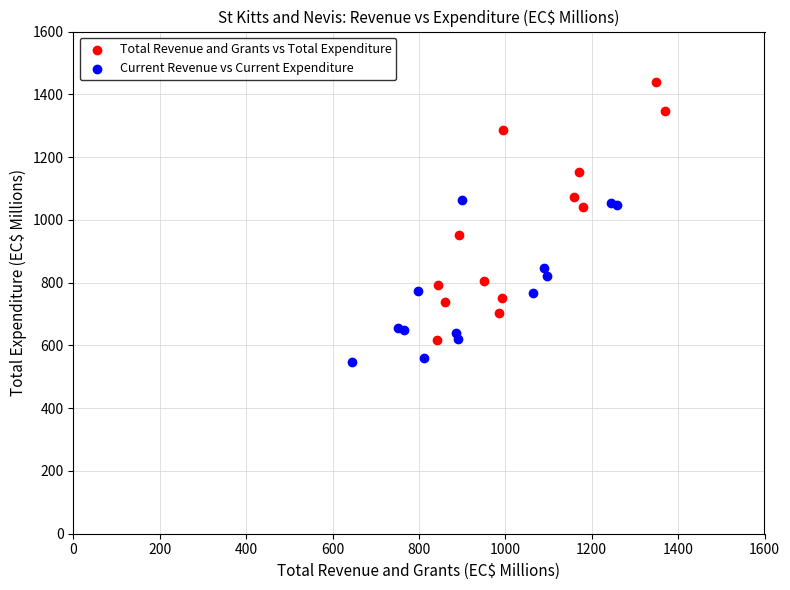

Which series has the widest spread of Y values?

Total Revenue and Grants vs Total Expenditure